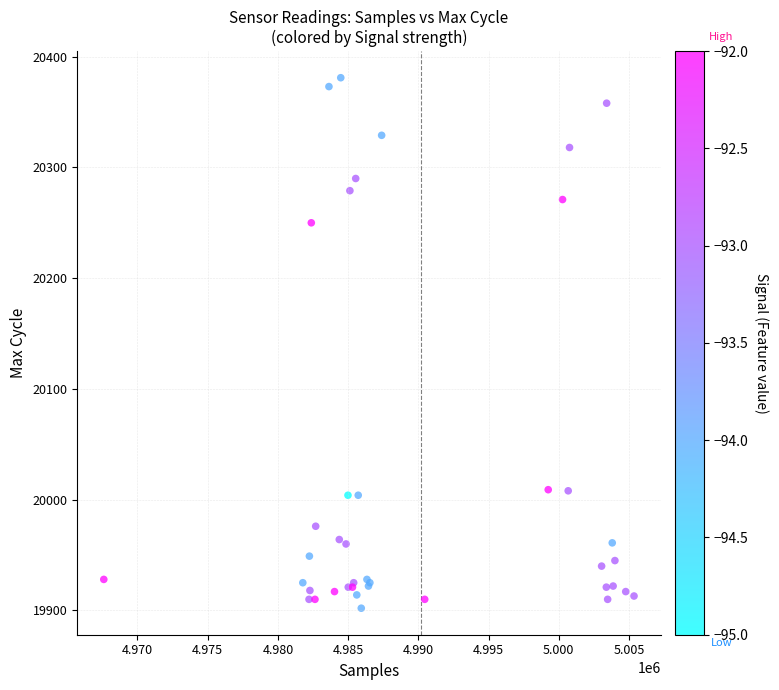

What Y value in the scatter plot is closest to 20141?

20250